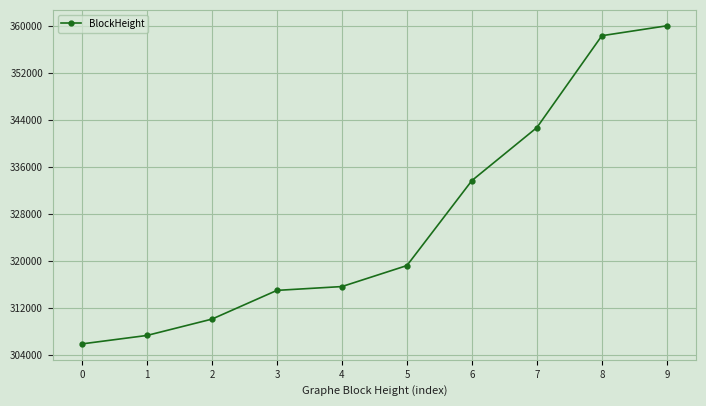

Is it true that the value at 0 is 305878?

True